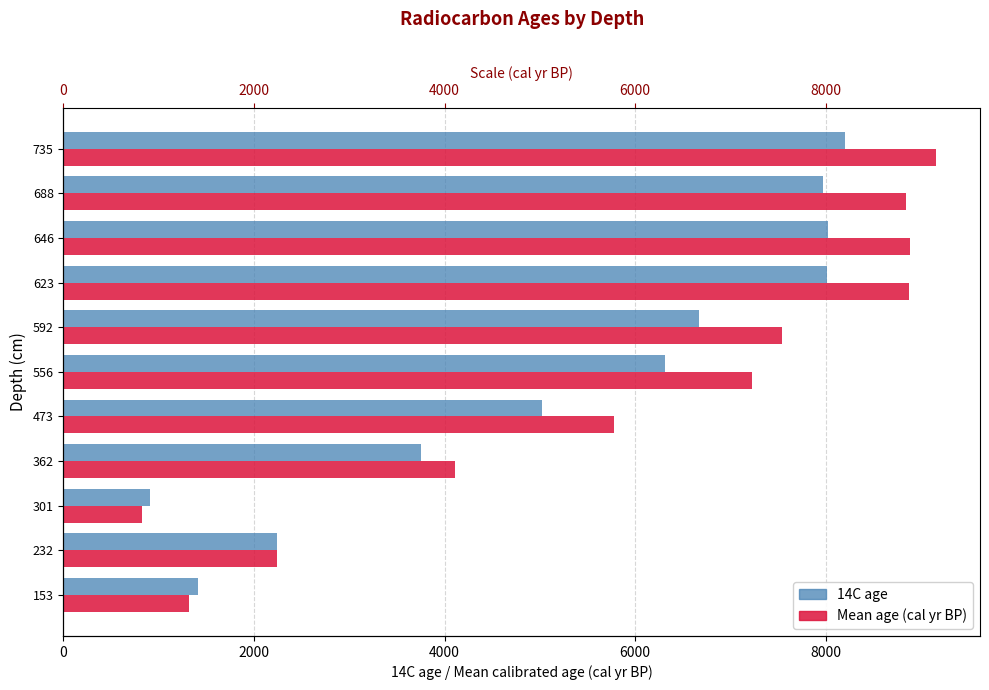

How many data points in Mean age (cal yr BP) are less than 7221?

5